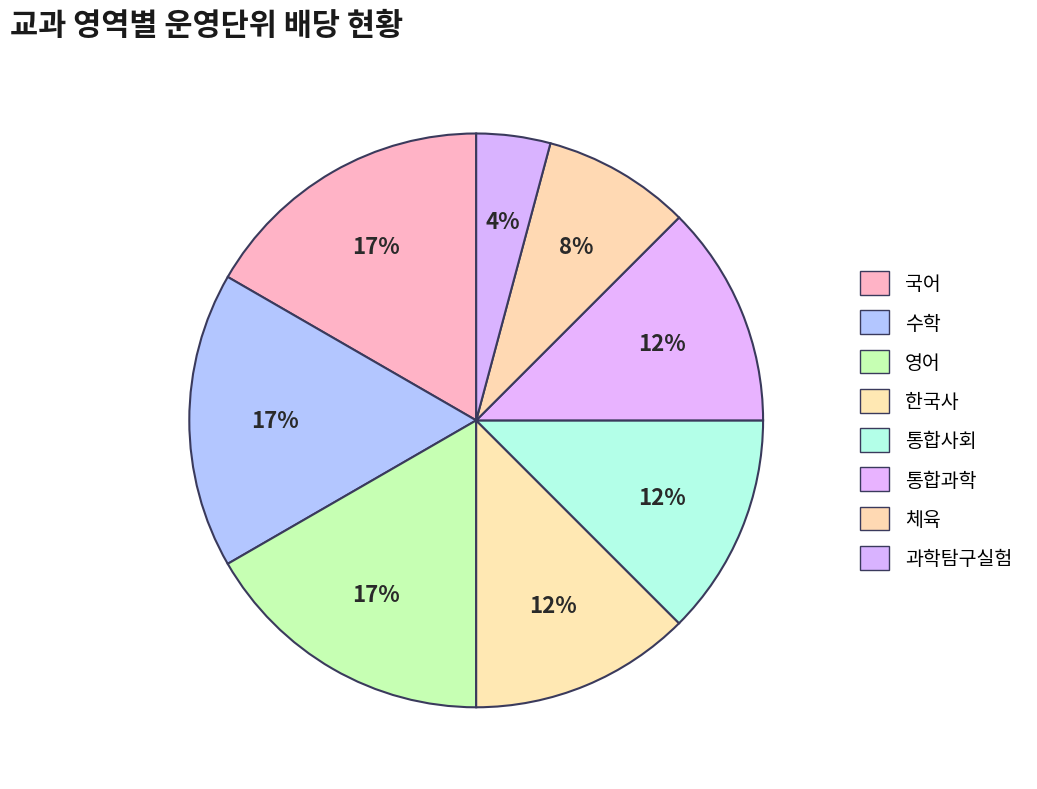

Does any single category account for the majority?

No